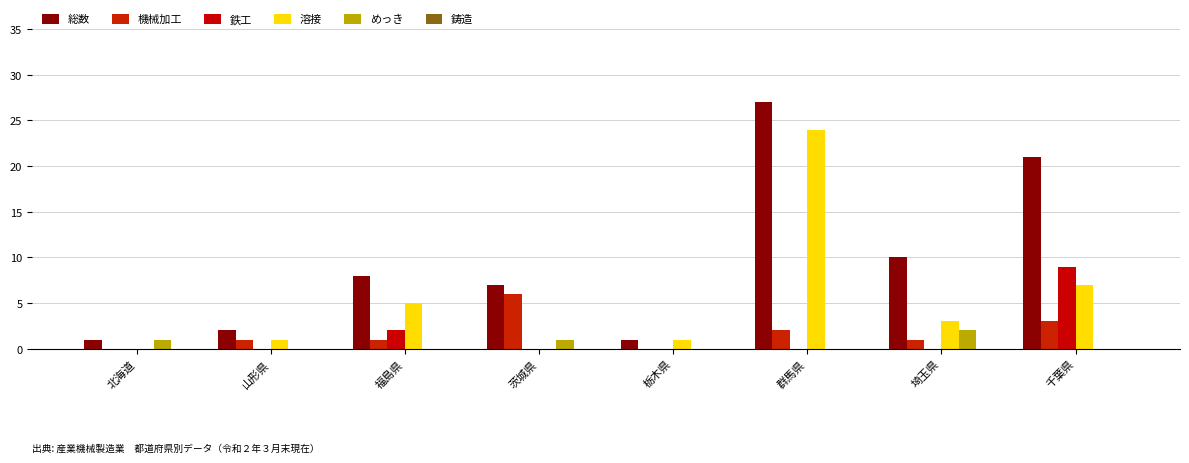

What is the maximum value for めっき?

2